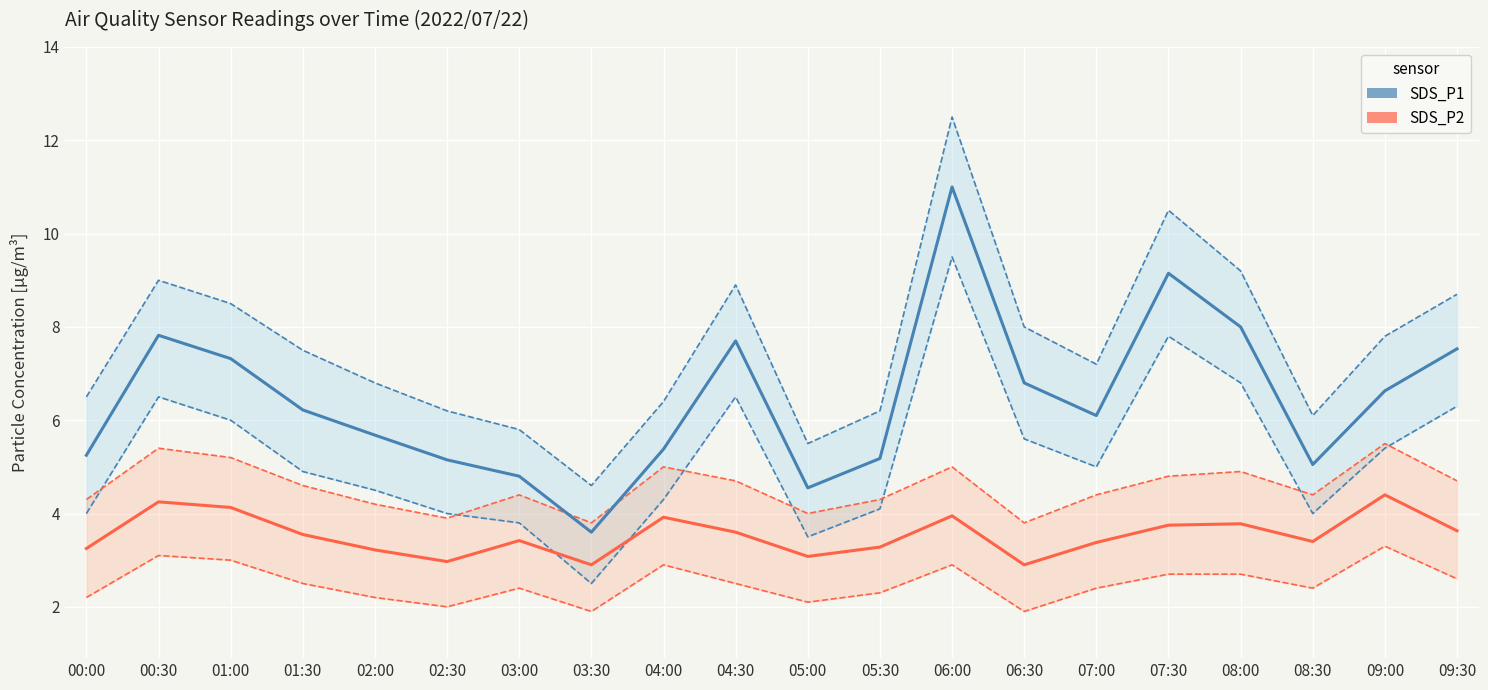

What is the value of the SDS_P1 point at the 3rd from the left?

7.3